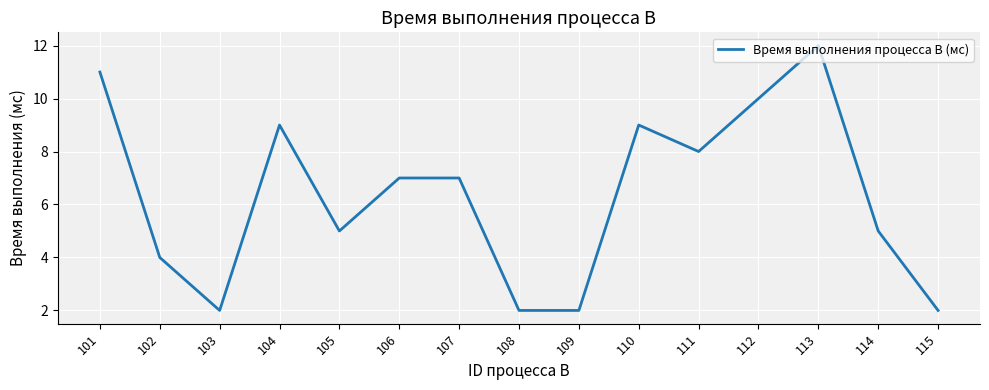

Is it true that the value at 103 is 3?

False